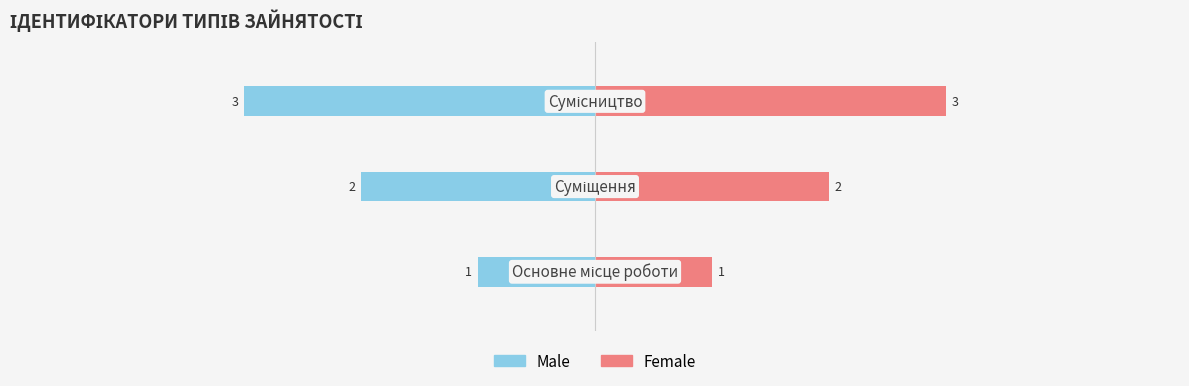

True or false: Male has a value of -1 at 1.

False